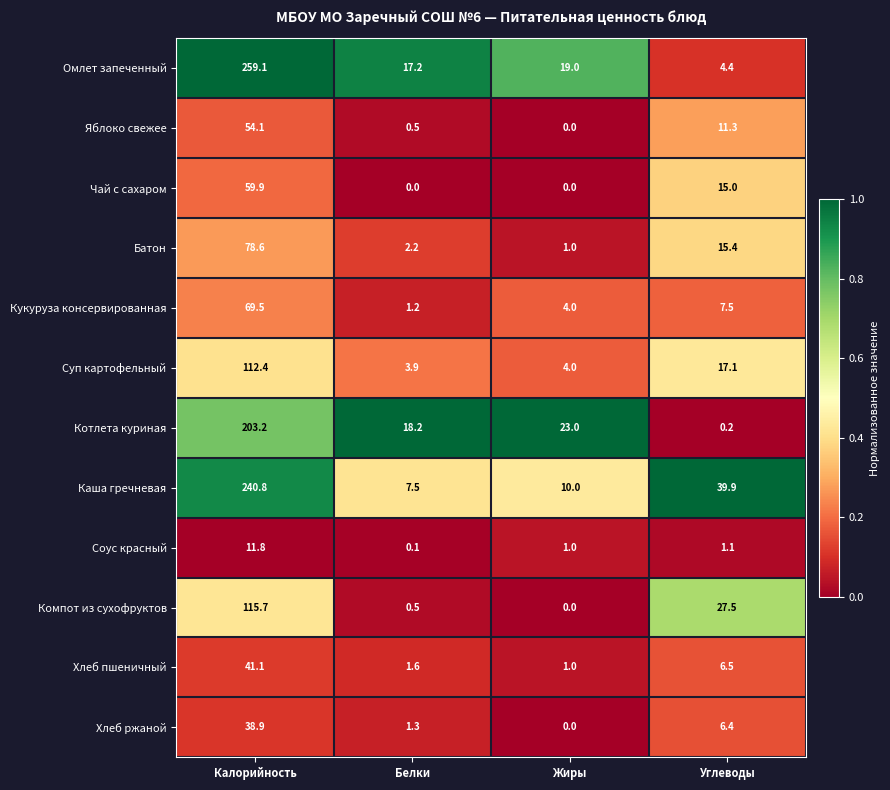

The value of Батон at Калорийность is 138.6. True or false?

False